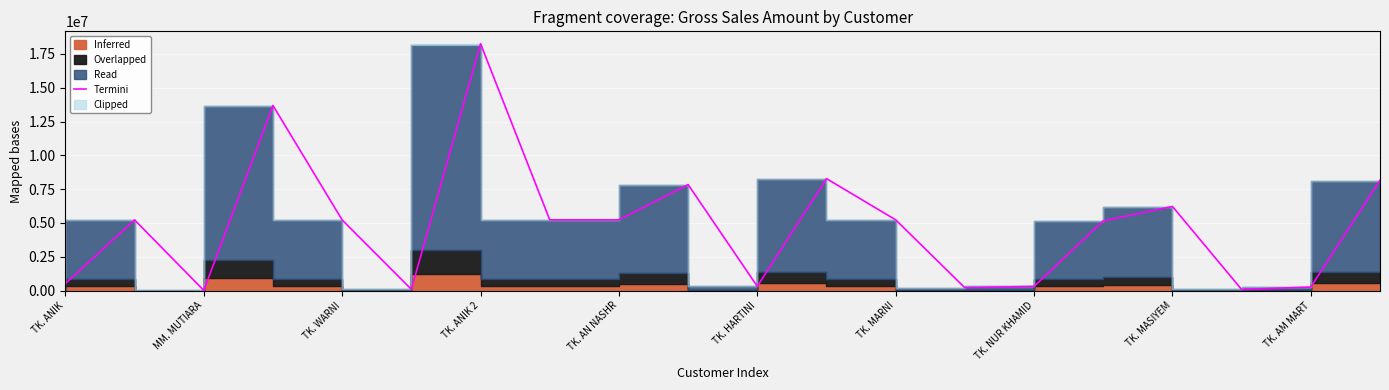

Reading left to right, list all the values displayed in this chart.

515137.5	5223675.0	11568.0	13685522.4	5221506.0	91580.0	18259726.5	5230905.0	5230905.0	7838404.5	309082.5	8278350.0	5230905.0	206055.0	309082.5	5151375.0	6219969.0	79530.0	260280.0	8158452.5